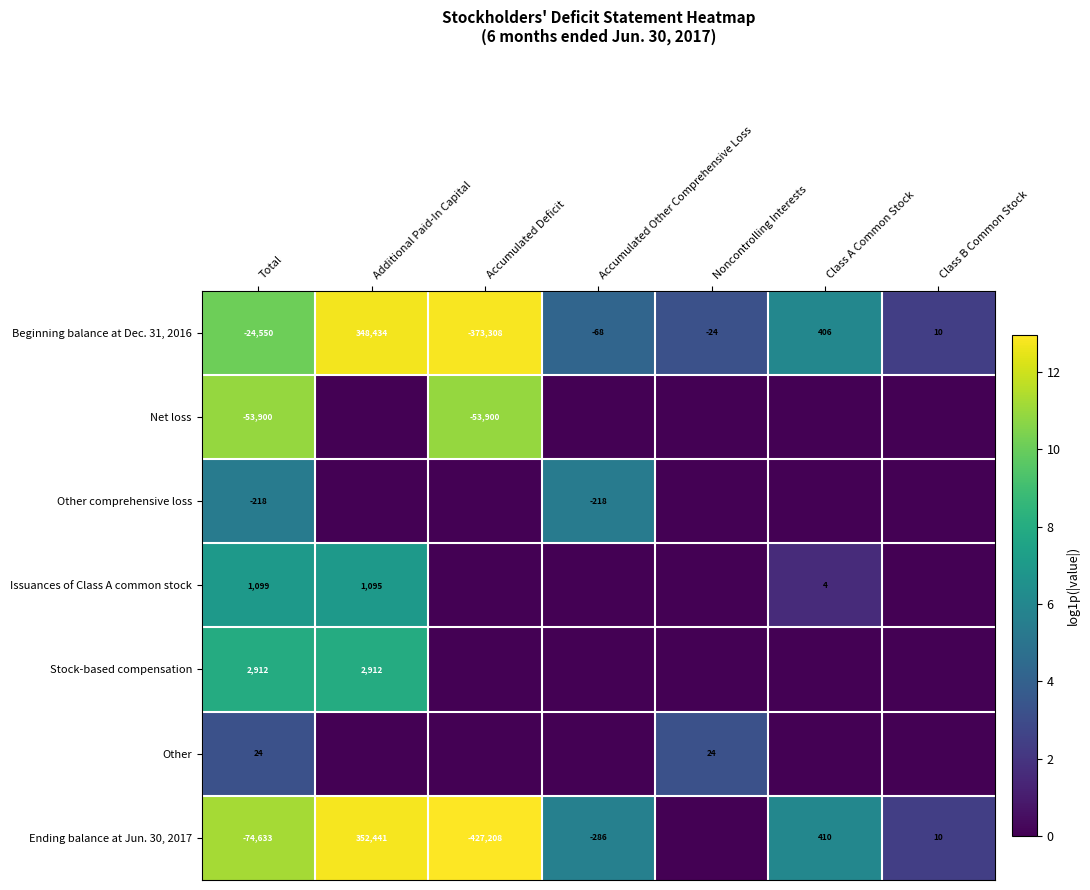

At which category is the sum across all series the highest?

Total